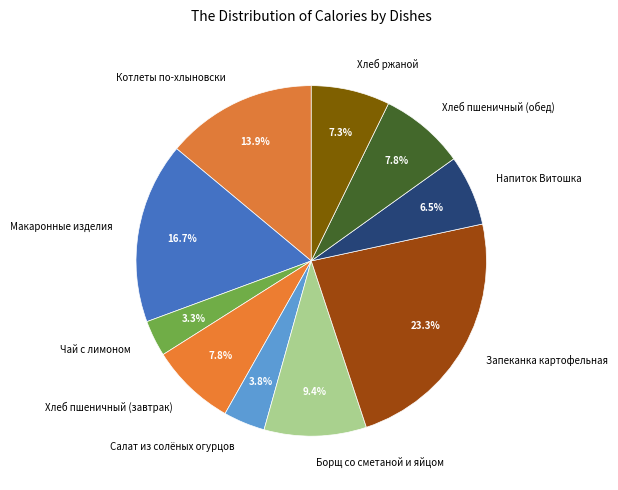

Count the number of slices in the pie.

10